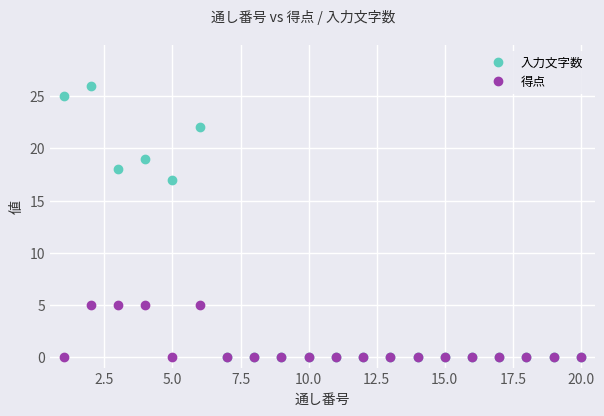

Is this an area chart (filled region under the line)?

No